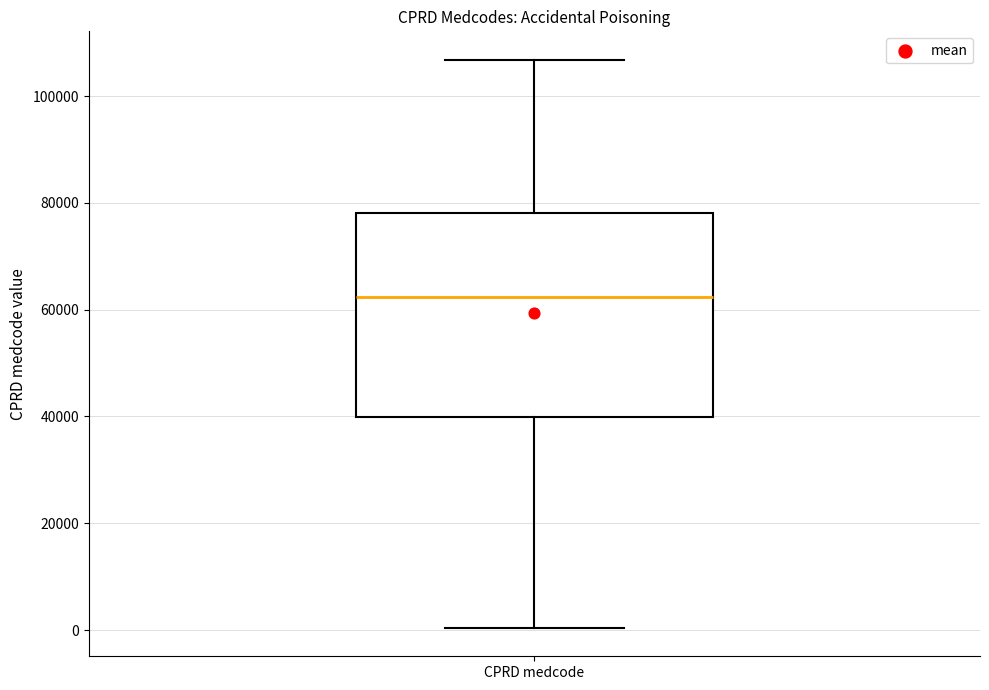

Transcribe this box plot: give where the median line is, the range the box spans, and where the two whiskers end, as read against the y-axis. The values are not printed on the chart, so give them approximately, as read against the axis.

median 62000, box 40000 to 78000, whiskers 0 to 106000